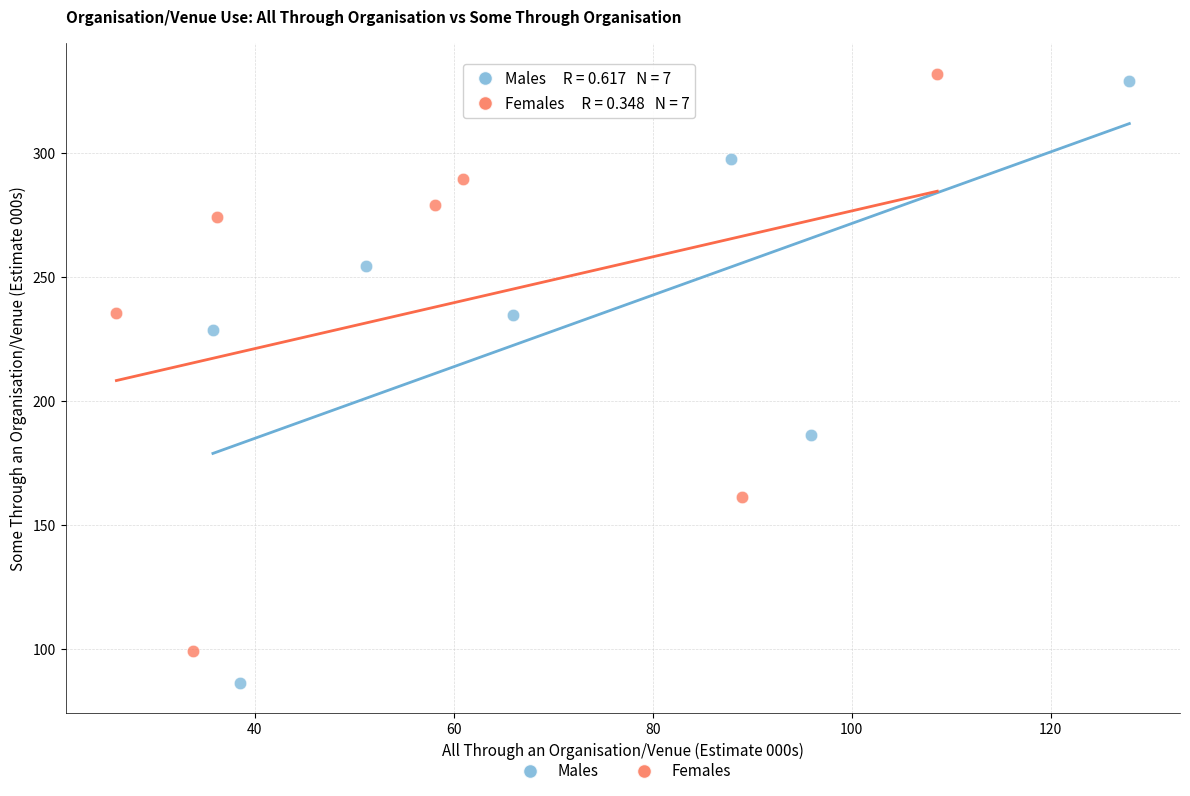

Which series has the largest Y range (max minus min)?

Males